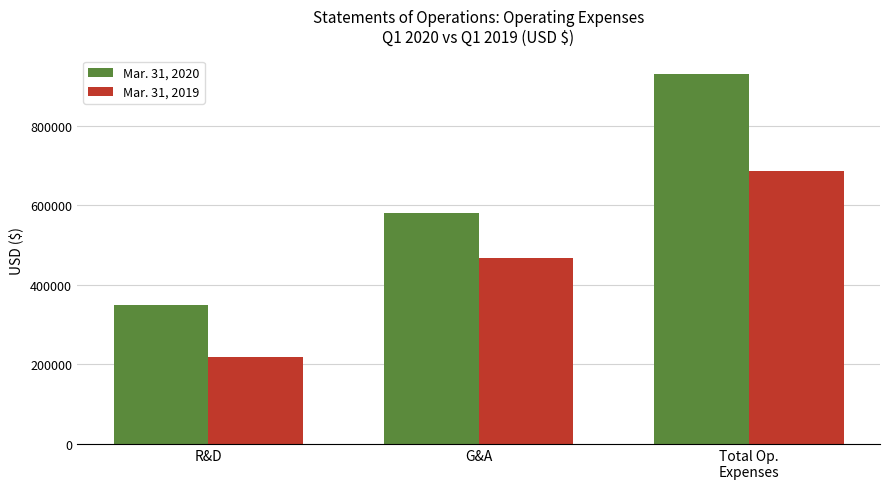

What is the difference between the highest and lowest values at R&D?

132448